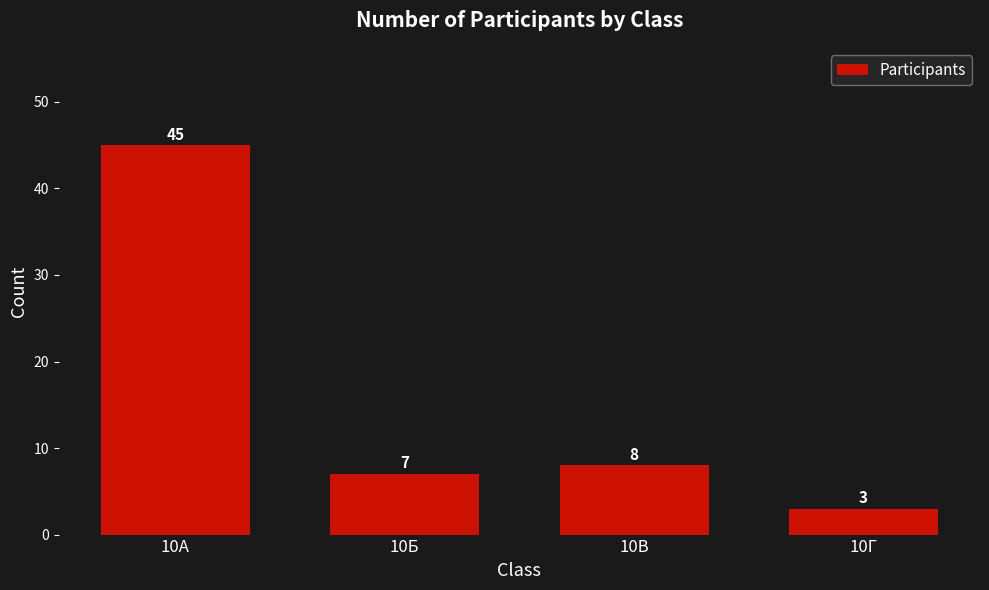

Is it true that the value at 10А is 45?

True